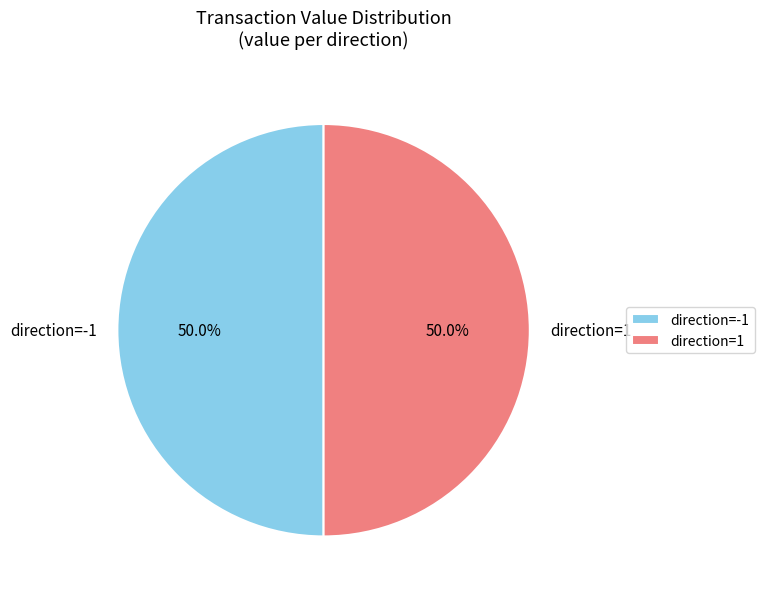

Approximately how many times larger is the value at direction=1 compared to direction=-1?

1.0